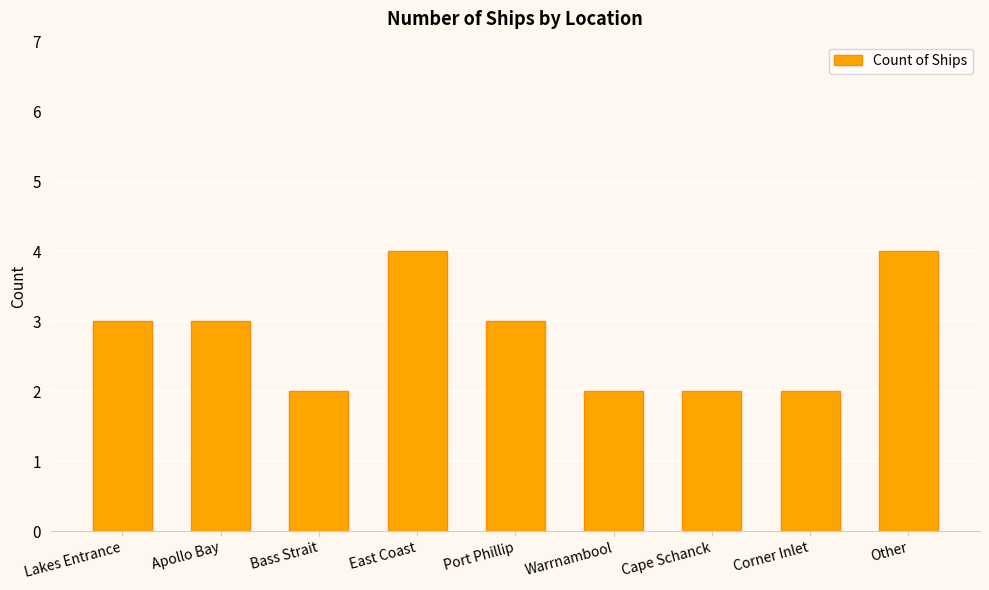

What is the sum of the values at Port Phillip and Other?

7